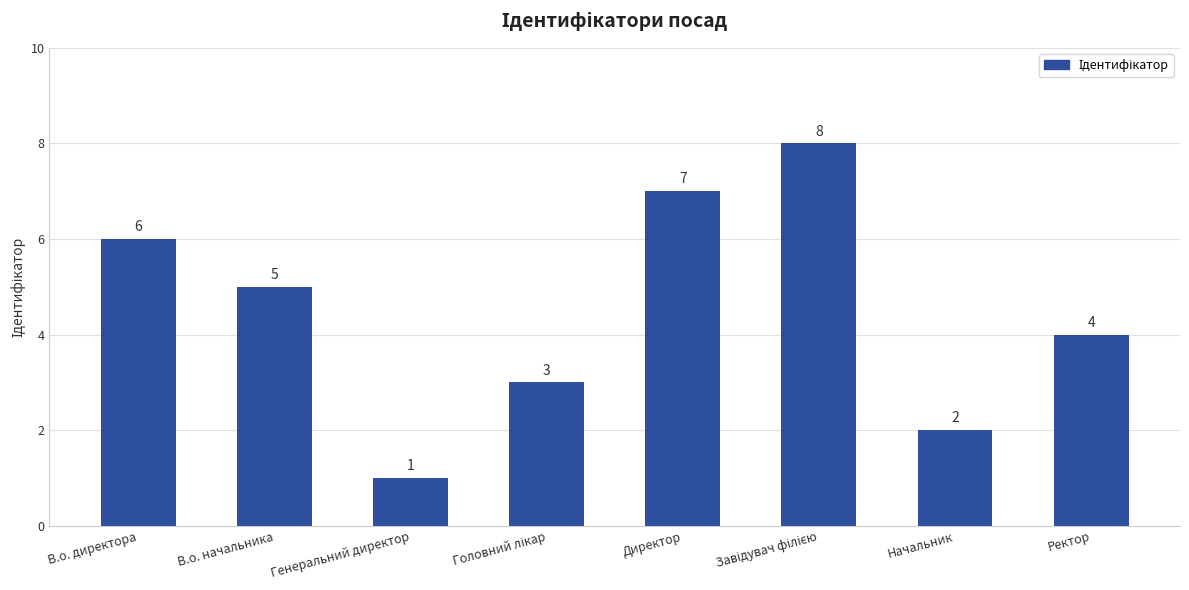

What is the change in value from В.о. директора to Начальник?

-4